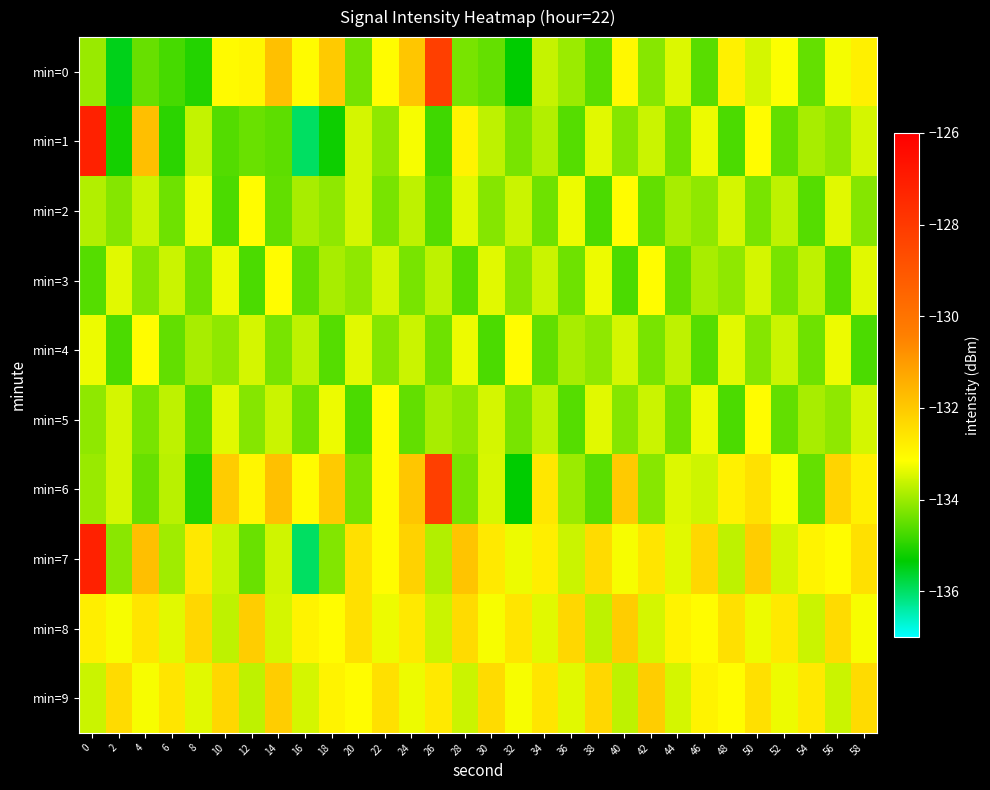

Which series has the largest total across all categories?

min=8